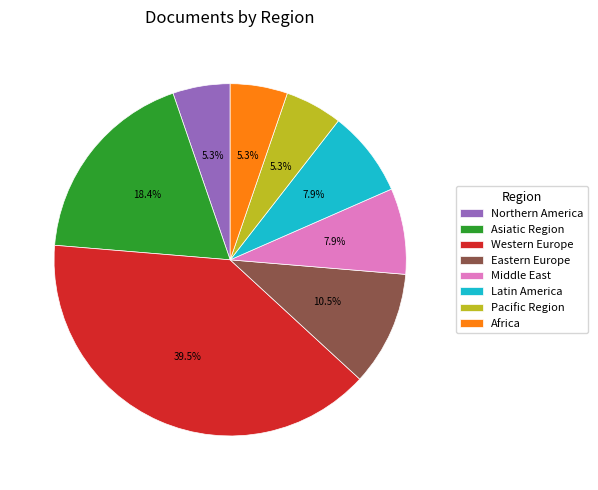

To the nearest percent, what is the difference between the largest and smallest slice percentages?

34%